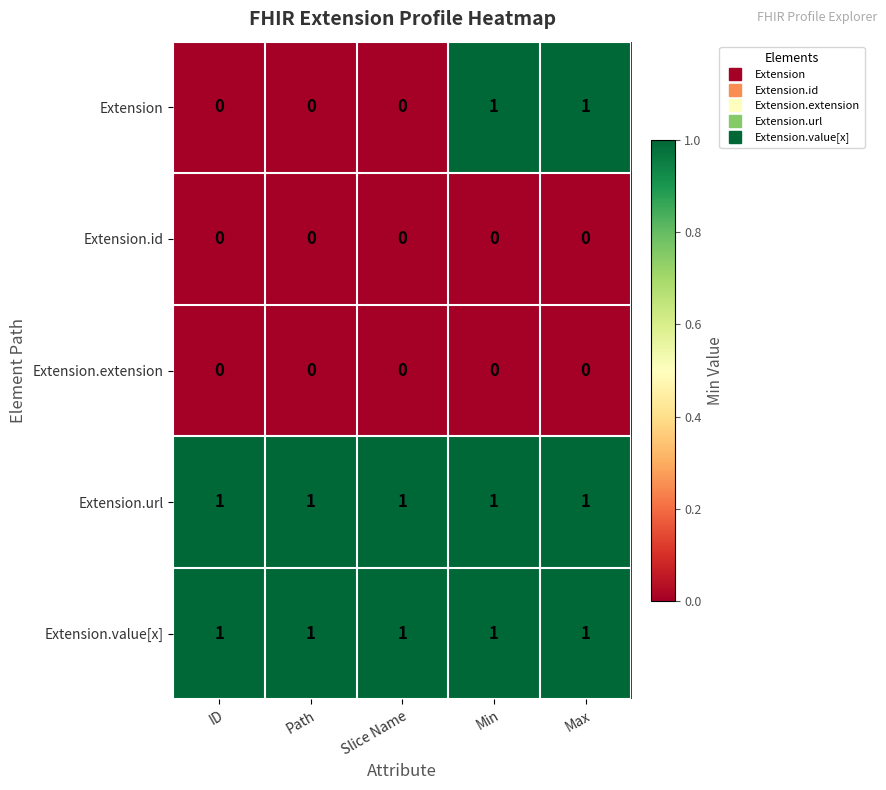

What is the sum of all Extension.value[x] values?

5